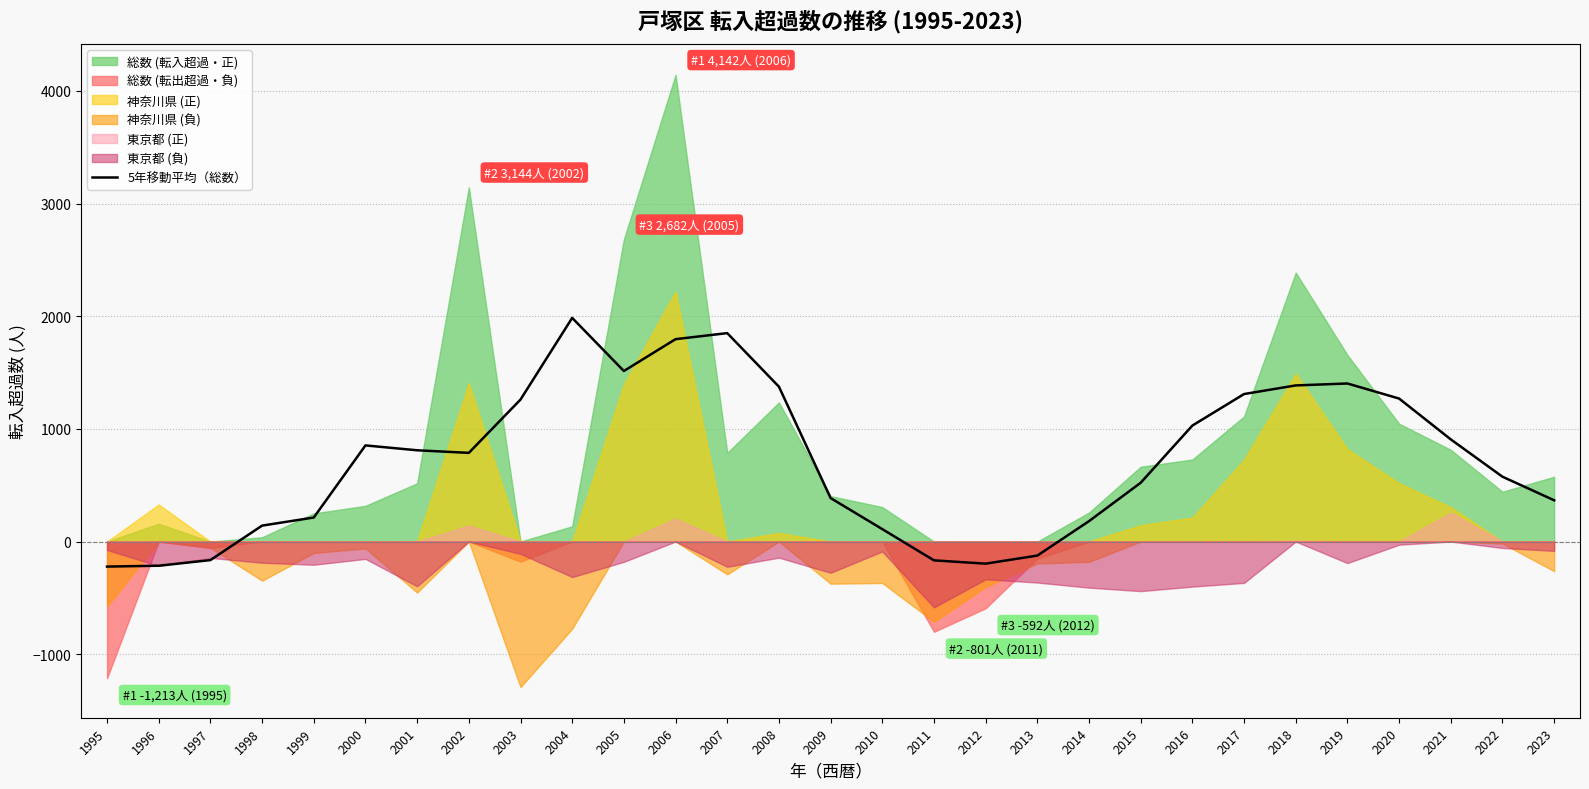

Reading left to right, what are all the values shown in this chart?

-222.2	-214.6	-164.6	141.4	213.2	853.2	810.0	787.0	1260.0	1985.0	1513.6	1796.2	1849.8	1374.6	386.0	110.2	-167.0	-196.2	-124.6	181.2	521.8	1029.4	1309.2	1385.6	1402.8	1269.0	906.6	575.4	366.2